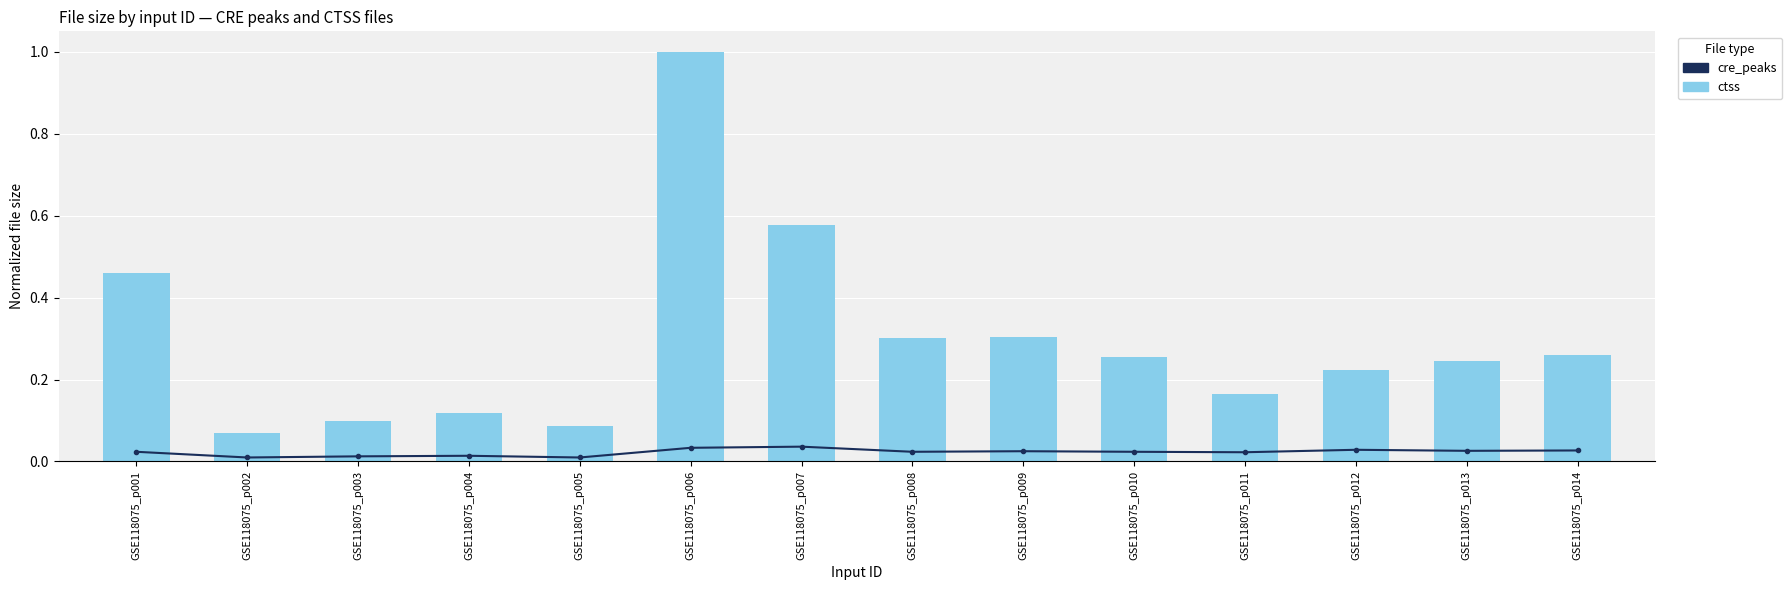

What is the highest value of the ctss series?

1.0